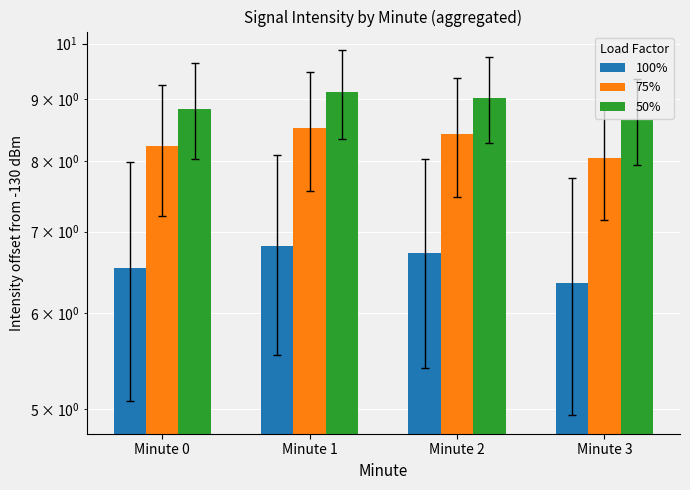

At which label does 100% reach its minimum?

Minute 3